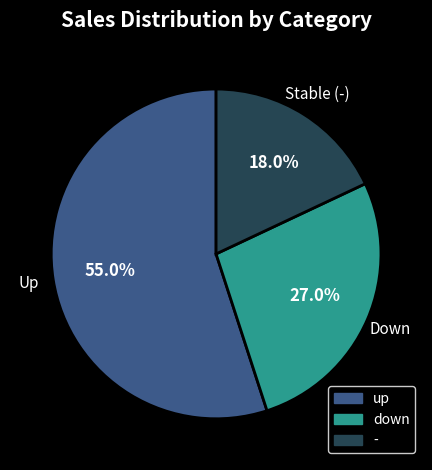

Is - the majority of the pie?

No